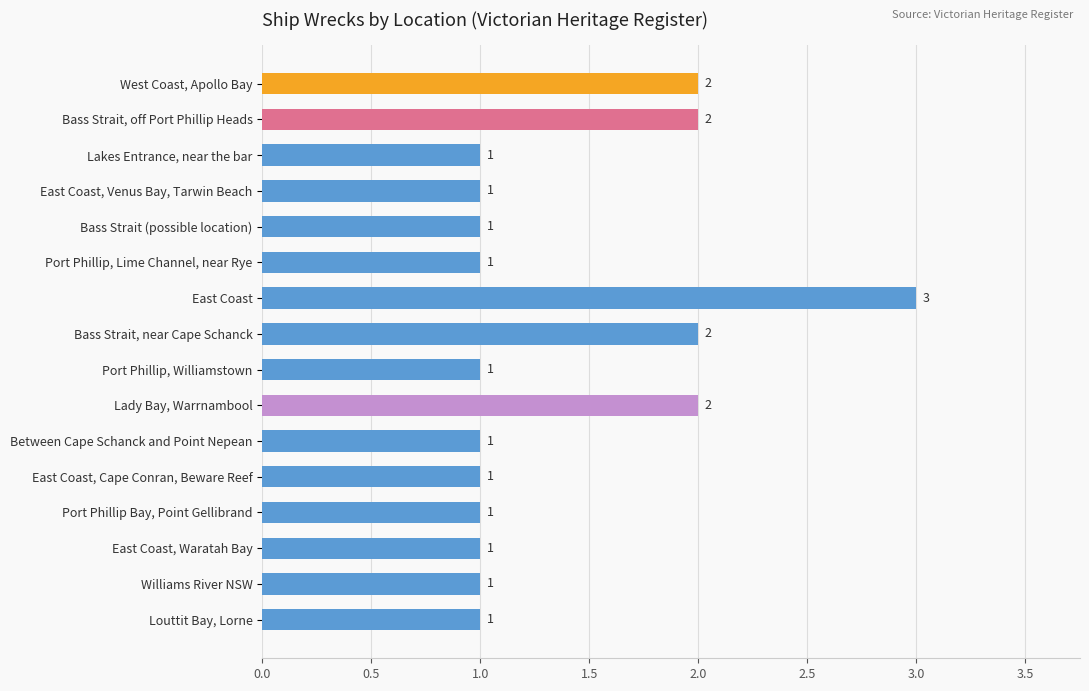

Reading top to bottom, what are all the values shown in this chart?

West Coast, Apollo Bay=2	Bass Strait, off Port Phillip Heads=2	Lakes Entrance, near the bar=1	East Coast, Venus Bay, Tarwin Beach=1	Bass Strait (possible location)=1	Port Phillip, Lime Channel, near Rye=1	East Coast=3	Bass Strait, near Cape Schanck=2	Port Phillip, Williamstown=1	Lady Bay, Warrnambool=2	Between Cape Schanck and Point Nepean=1	East Coast, Cape Conran, Beware Reef=1	Port Phillip Bay, Point Gellibrand=1	East Coast, Waratah Bay=1	Williams River NSW=1	Louttit Bay, Lorne=1